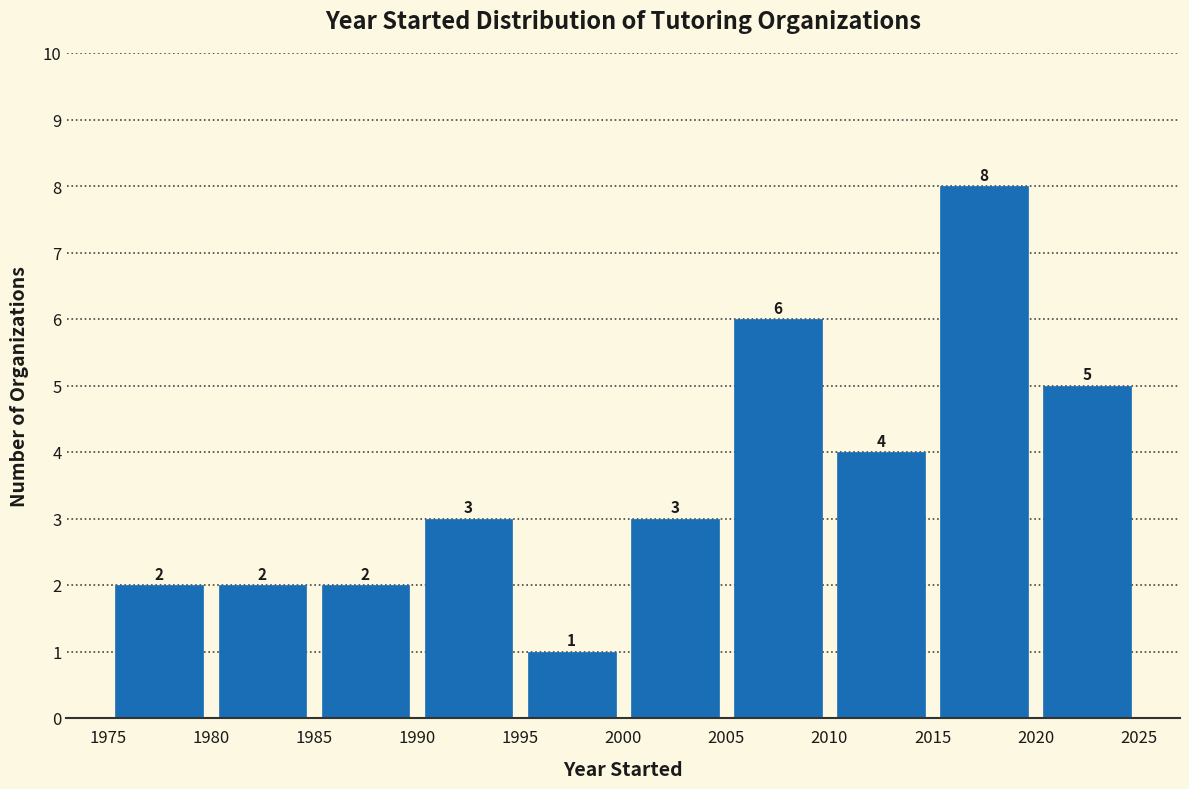

Reading left to right, transcribe this chart: for each bar, give the range it covers on the x-axis and its height.

1975 to 1980: 2
1980 to 1985: 2
1985 to 1990: 2
1990 to 1995: 3
1995 to 2000: 1
2000 to 2005: 3
2005 to 2010: 6
2010 to 2015: 4
2015 to 2020: 8
2020 to 2025: 5